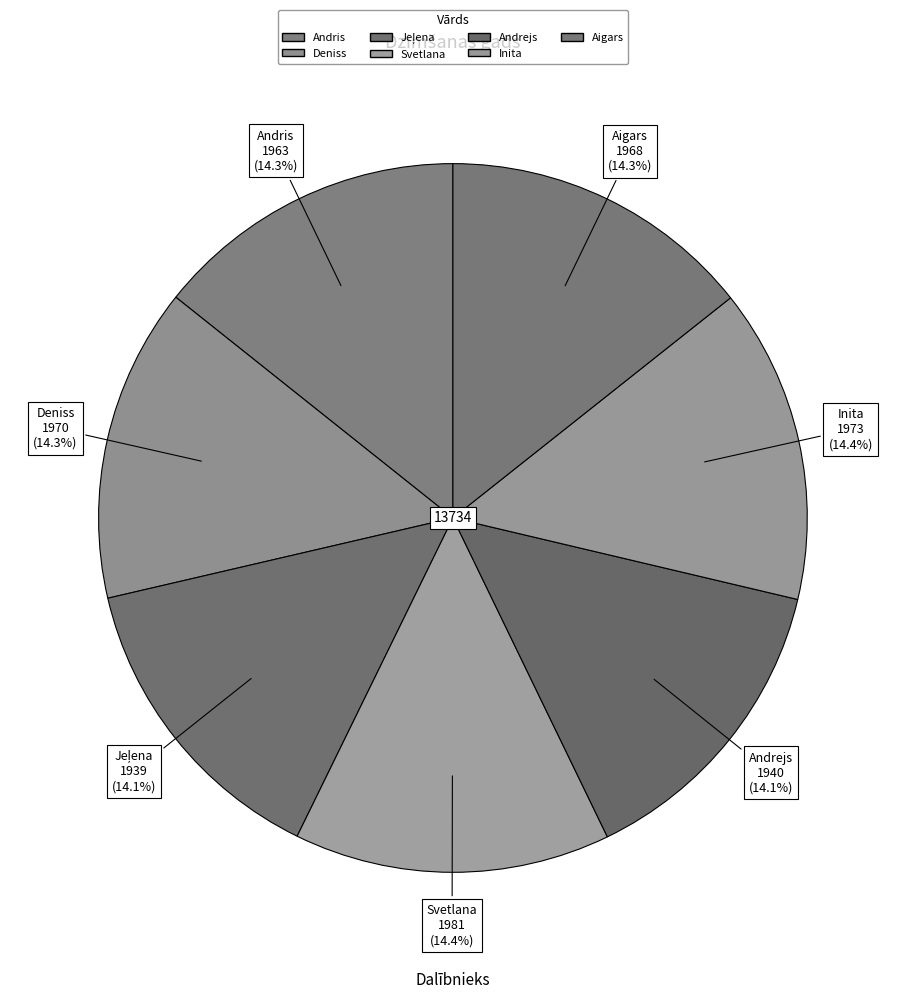

To the nearest percent, what is the average slice percentage?

14%